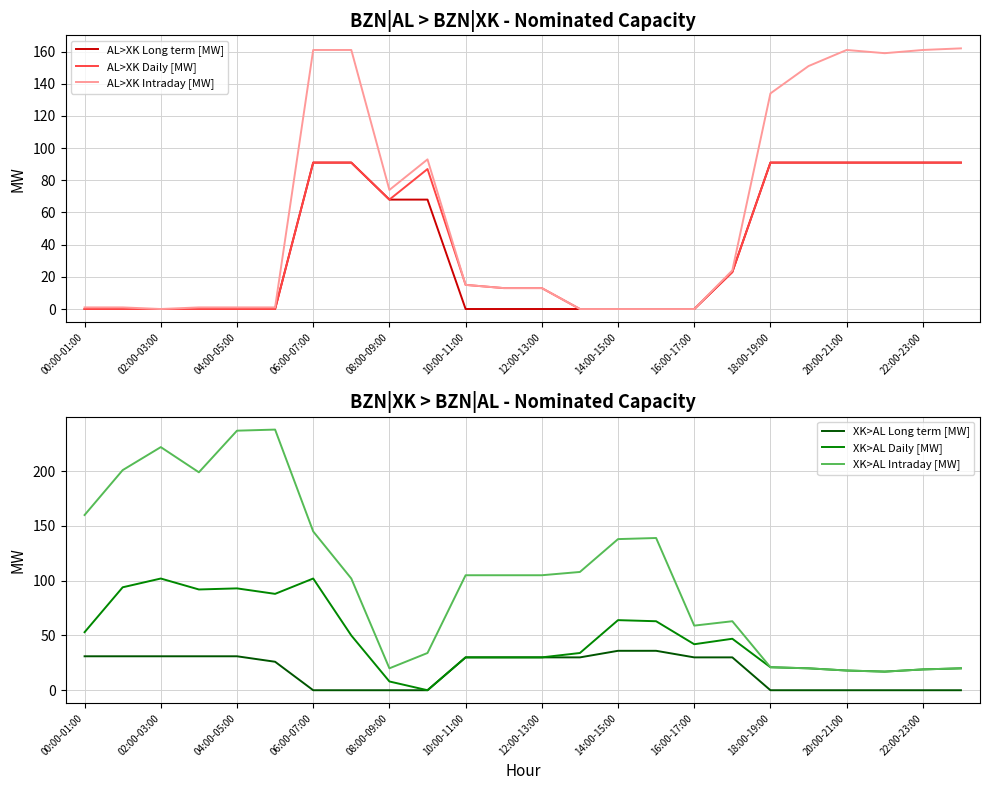

How many data points in AL>XK Daily [MW] are less than 15?

12